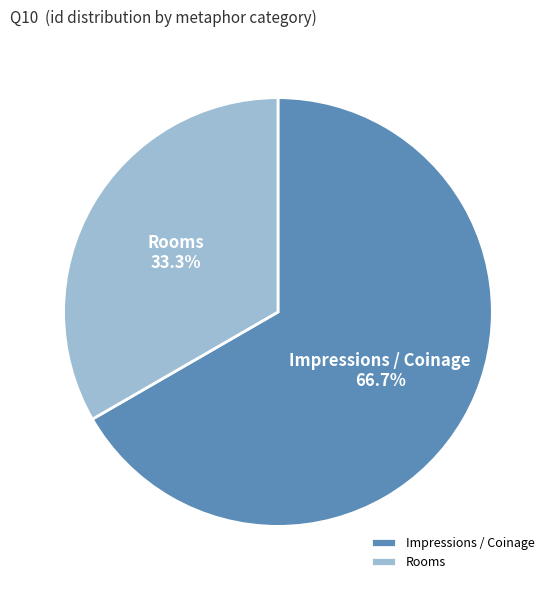

Between Rooms and Impressions / Coinage, which is larger?

Impressions / Coinage